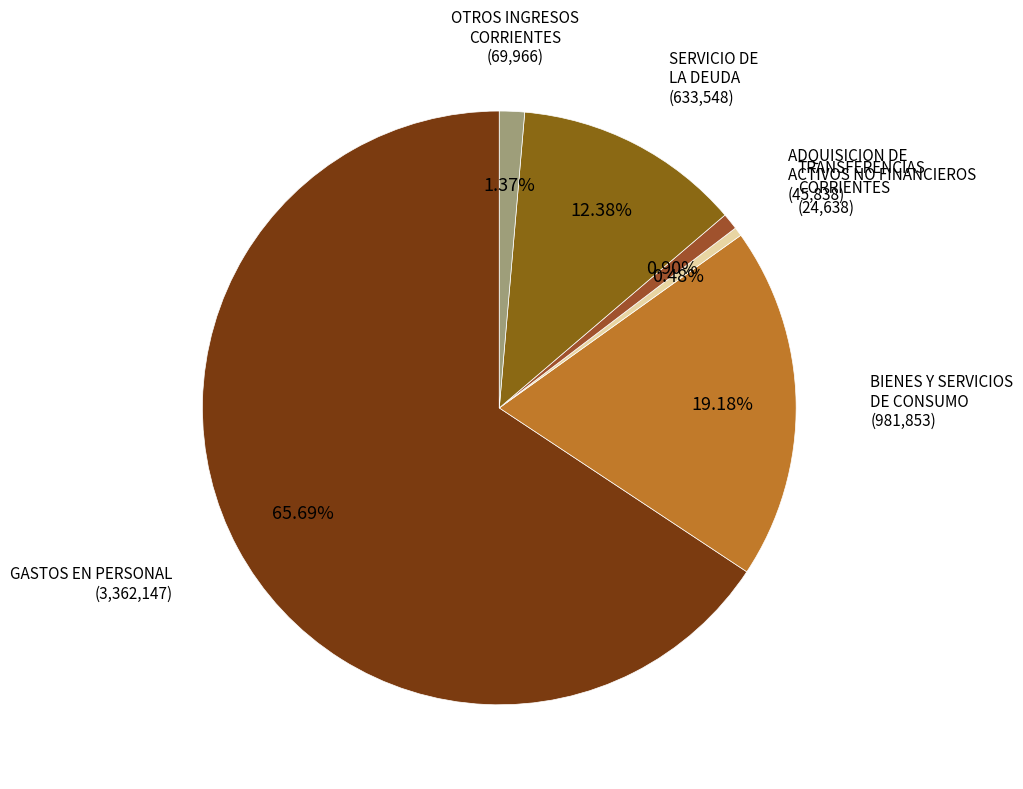

To the nearest percent, what portion does GASTOS EN PERSONAL represent?

66%